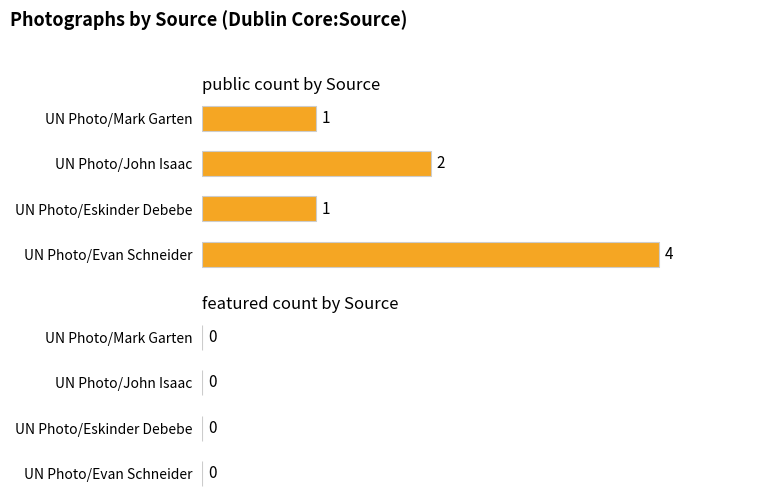

Where is the data nearest to the value 2?

UN Photo/John Isaac